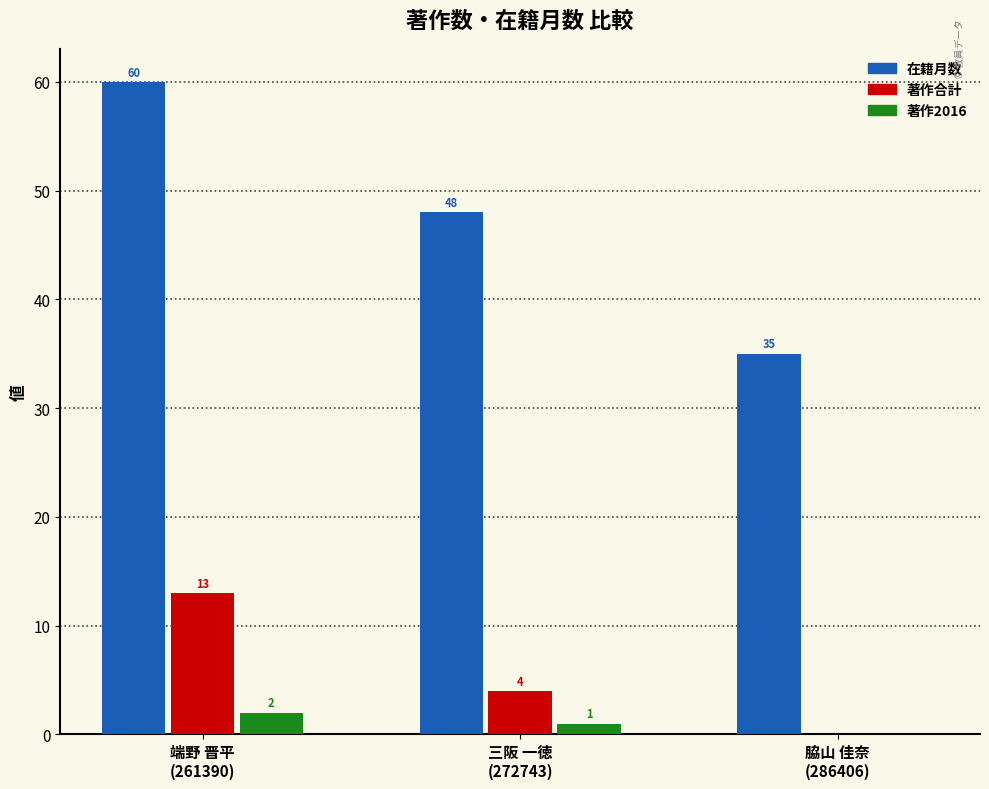

How many series are shown in this chart?

3